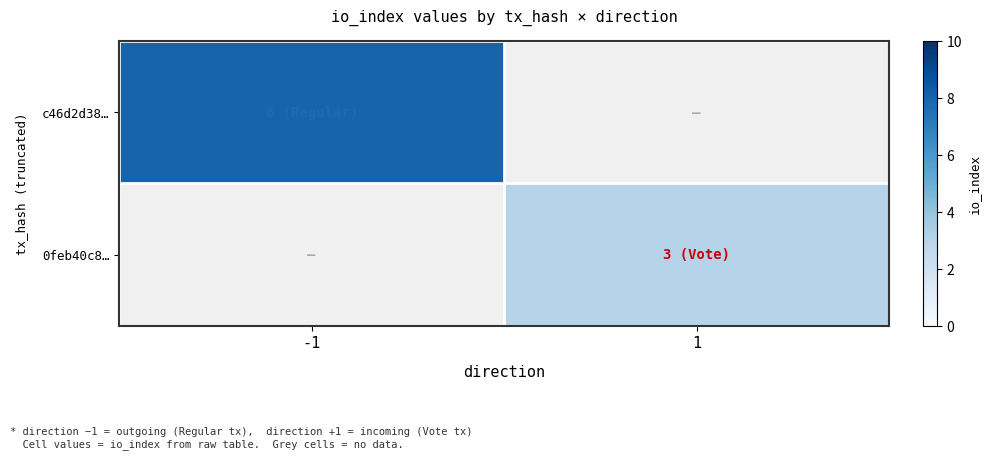

Reading left to right, transcribe all the data shown in this chart.

c46d2d38…: -1=8	1=0
0feb40c8…: -1=0	1=3